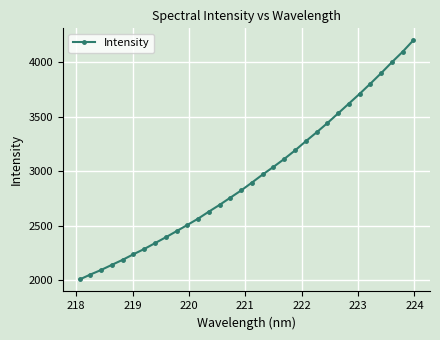

Does the chart have visible grid lines?

Yes